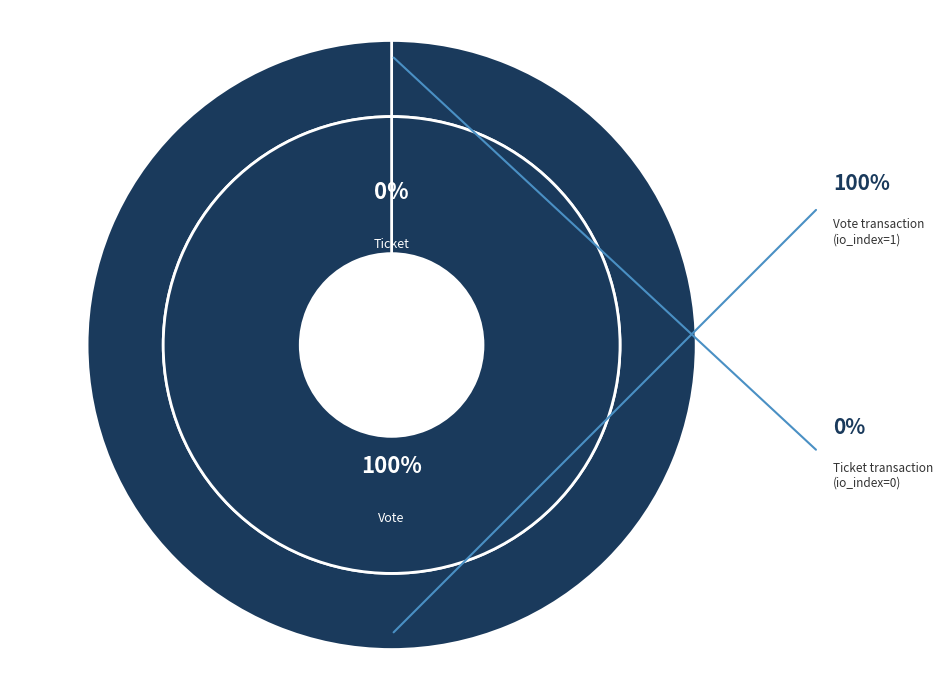

Rank the categories by value from highest to lowest.

Vote, Ticket